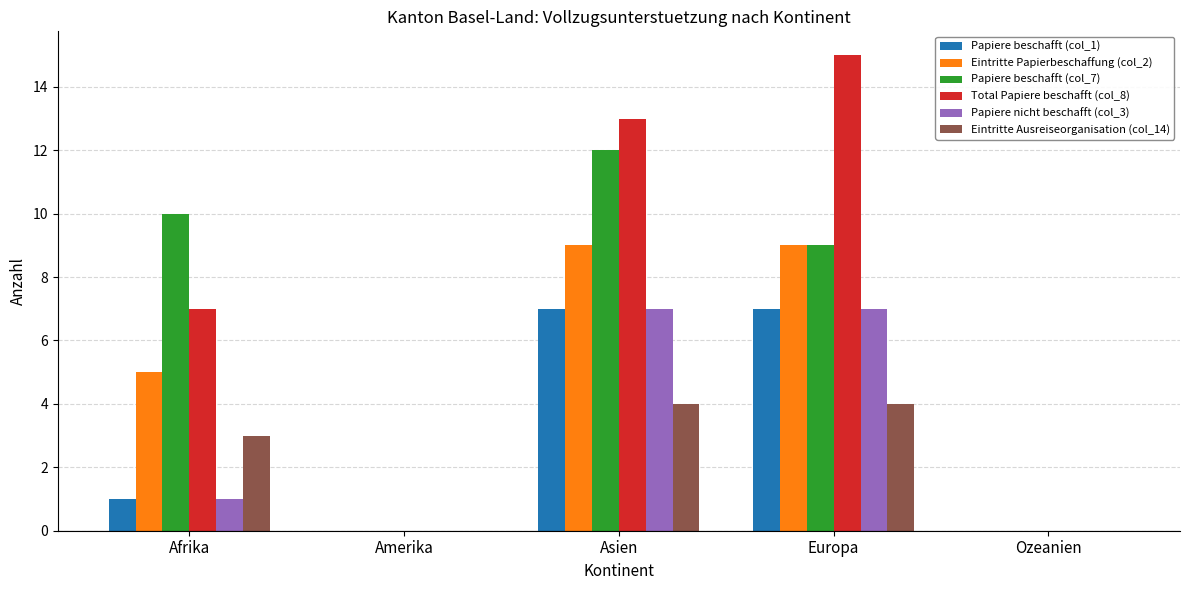

What are all the series names shown in the legend?

Papiere beschafft (col_1), Eintritte Papierbeschaffung (col_2), Papiere beschafft (col_7), Total Papiere beschafft (col_8), Papiere nicht beschafft (col_3), Eintritte Ausreiseorganisation (col_14)